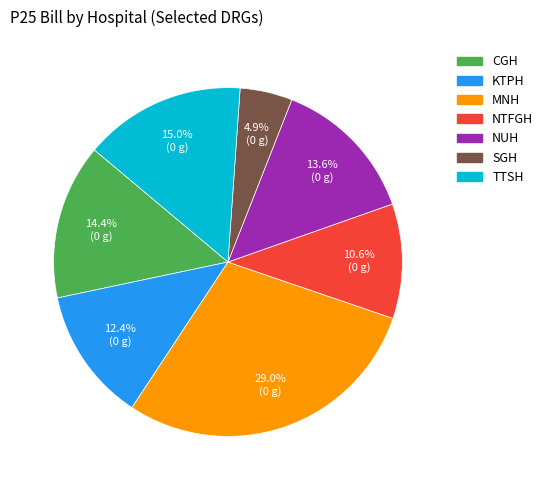

The NUH slice represents 25% of the pie. True or false?

False